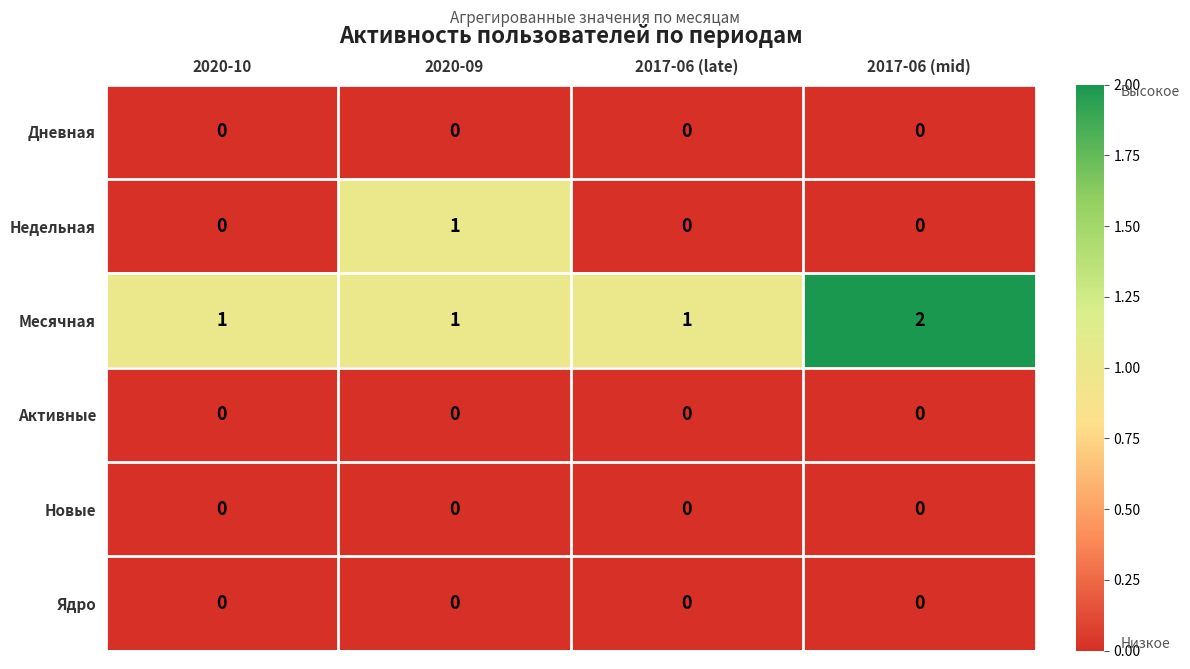

At which category does the chart reach its peak across all series?

2017-06 (mid)